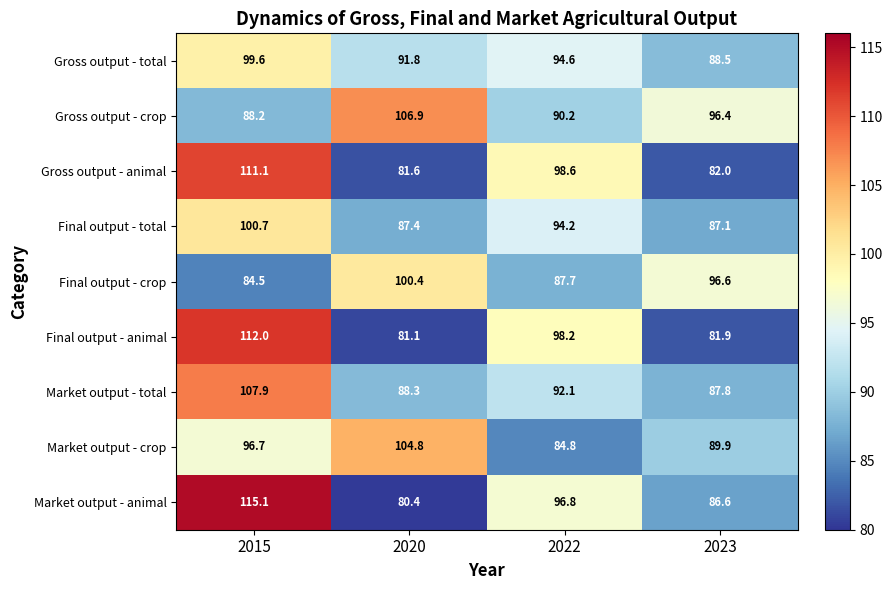

Which series has the largest total across all categories?

Gross output - crop